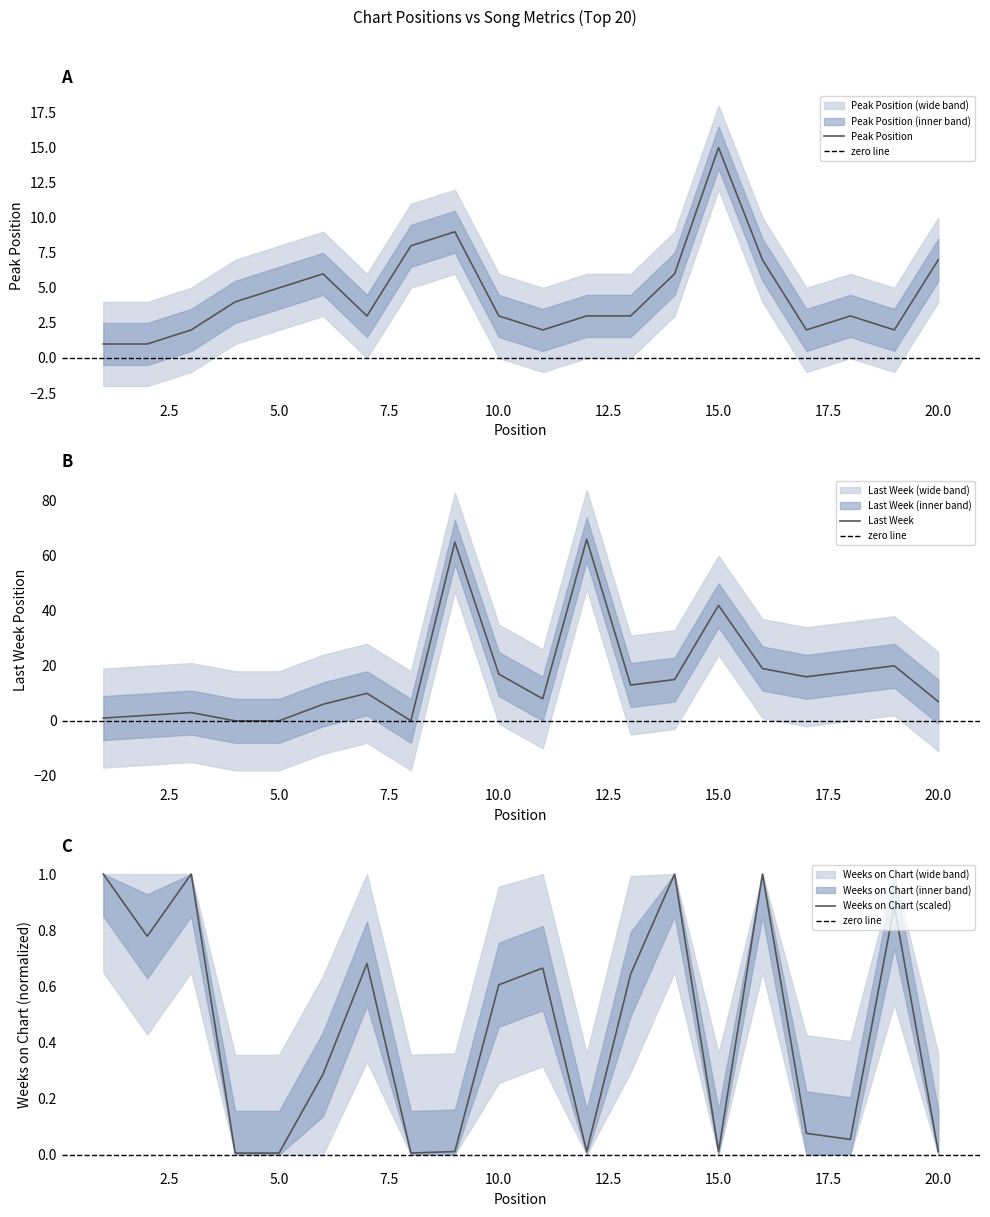

After their last crossing, which series has the higher values: Peak Position or Last Week?

Last Week